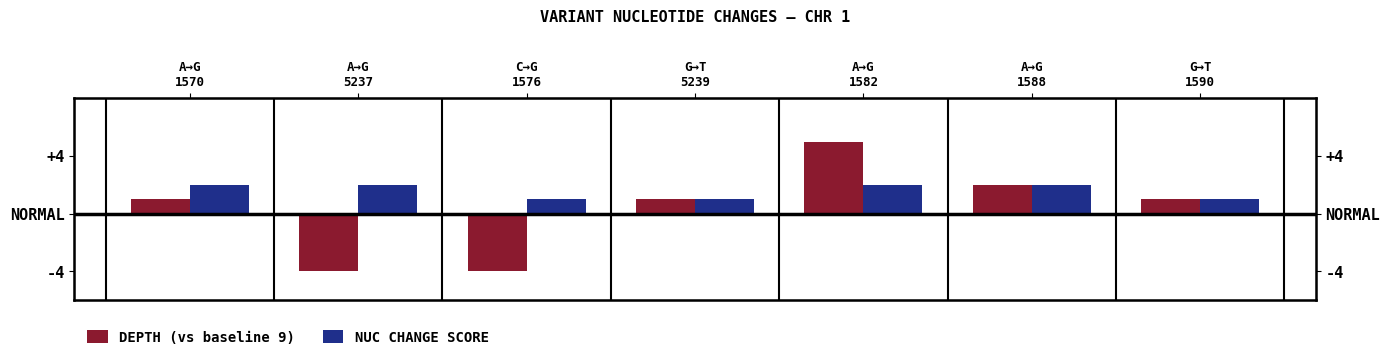

Is the value of DEPTH (vs baseline 9) at A→G
1588 greater than the value of NUC CHANGE SCORE at C→G
1576?

Yes